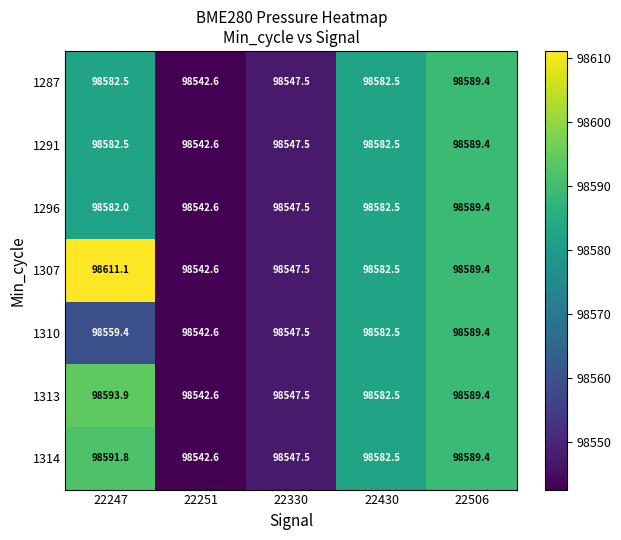

The value of 1314 at 22430 is 159480.4. True or false?

False